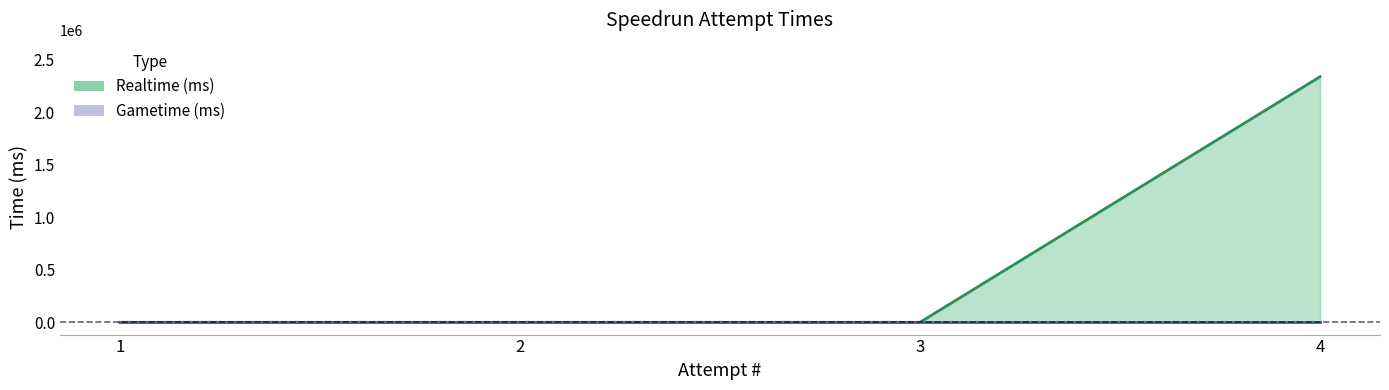

Between 4 and 3, which is larger?

4